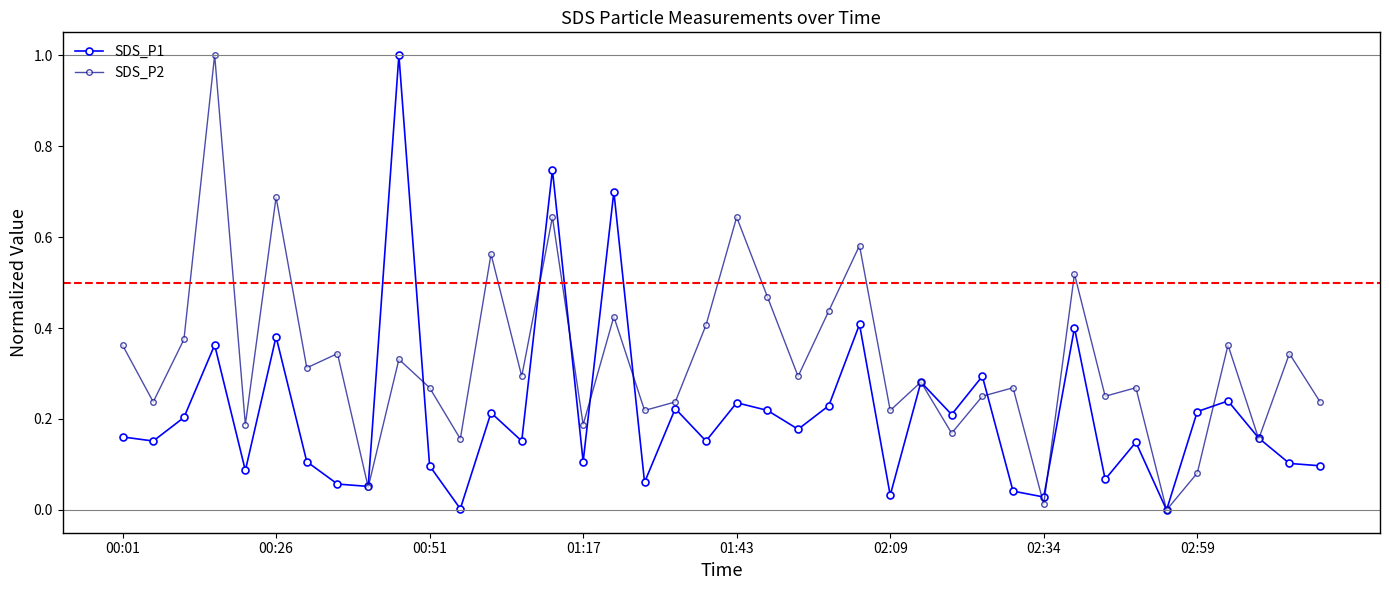

What is the difference between the maximum and second lowest values in the SDS_P2 series?

1.0